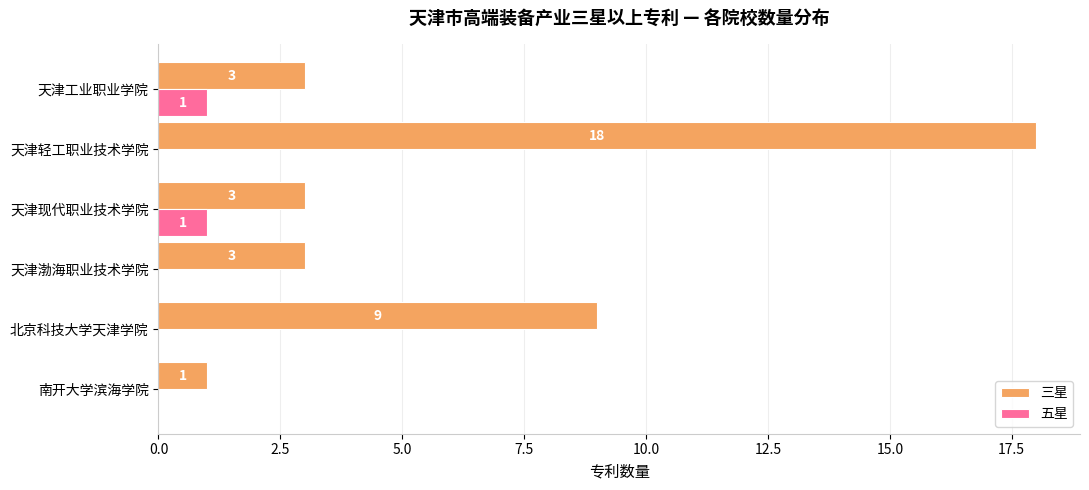

Which series has the largest total across all categories?

三星